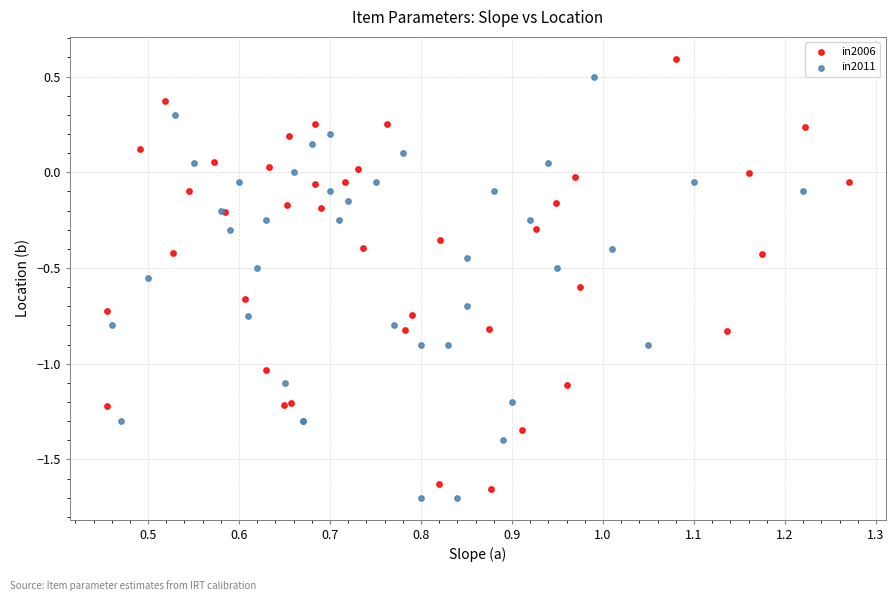

Which series has the widest spread of Y values?

in2006